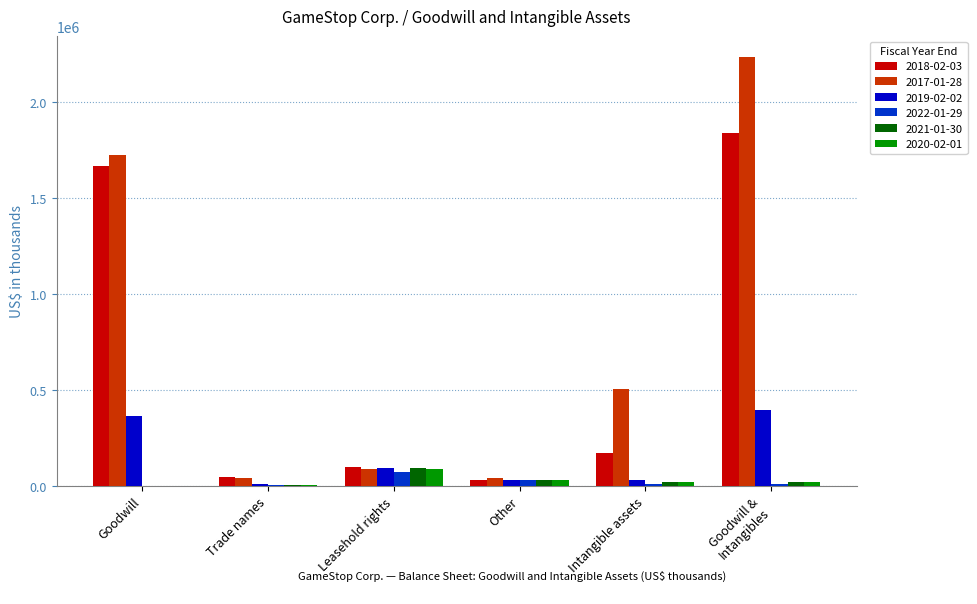

True or false: 2020-02-01 has a value of 0 at Goodwill.

True